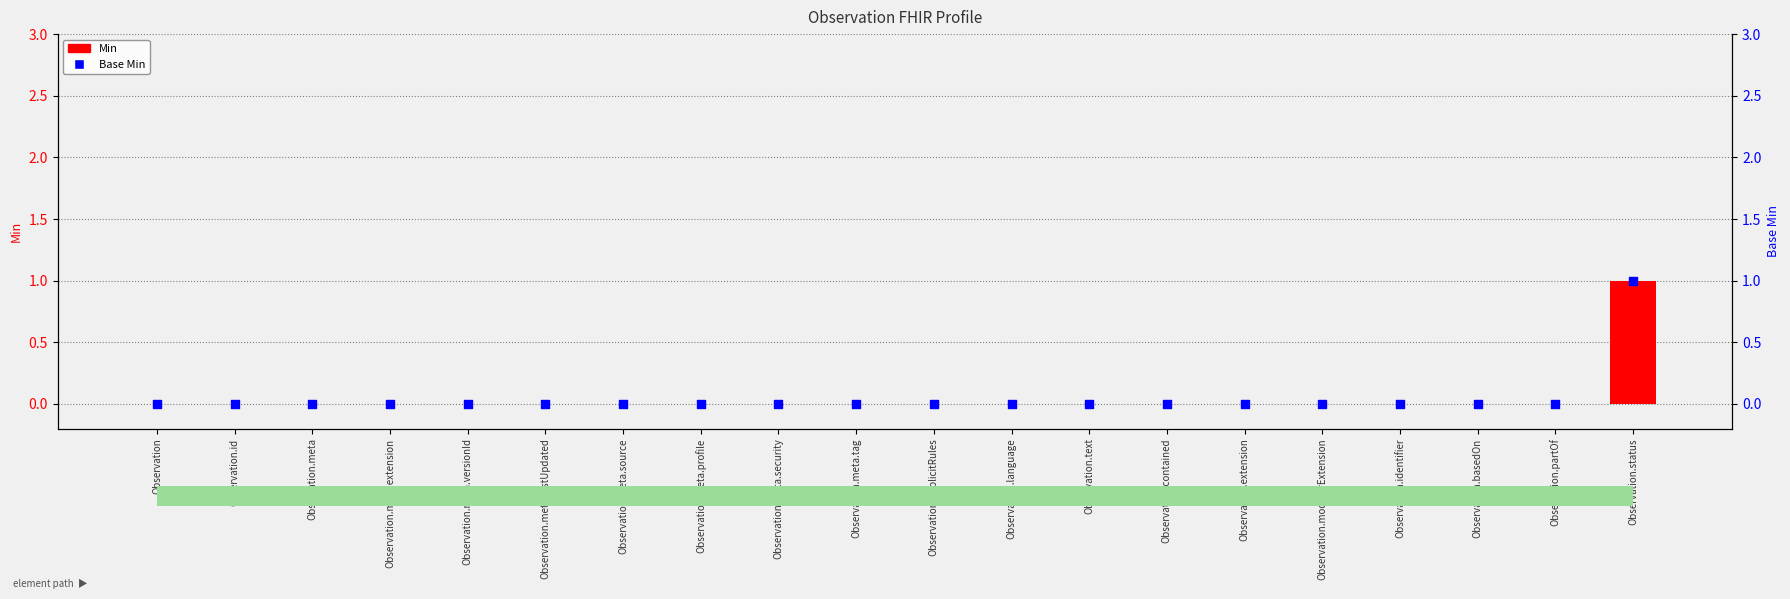

At how many categories does at least one series exceed 0?

1